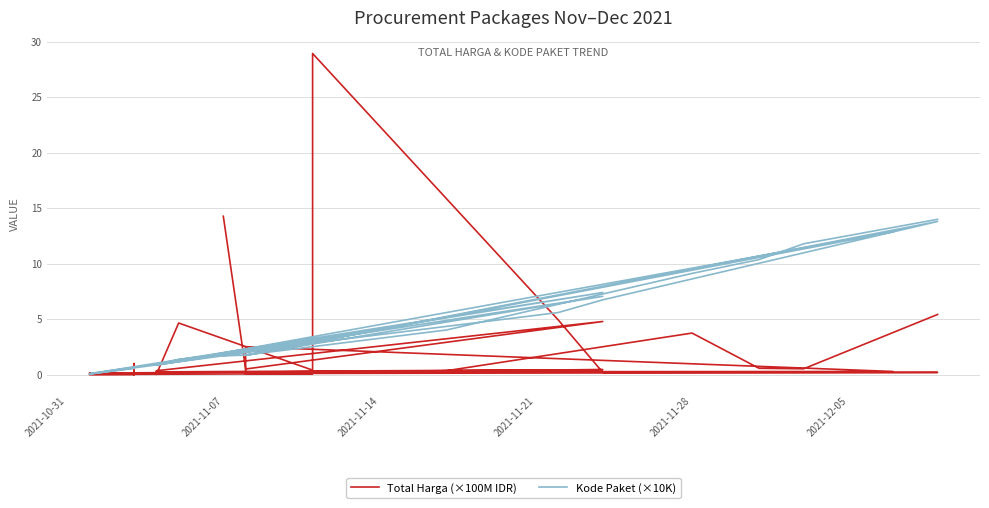

At how many categories does at least one series exceed 16?

1